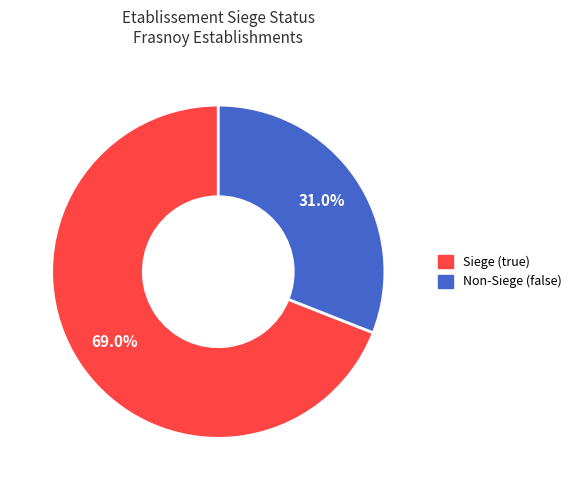

How much of the chart is everything except Siege (true)?

31.0%